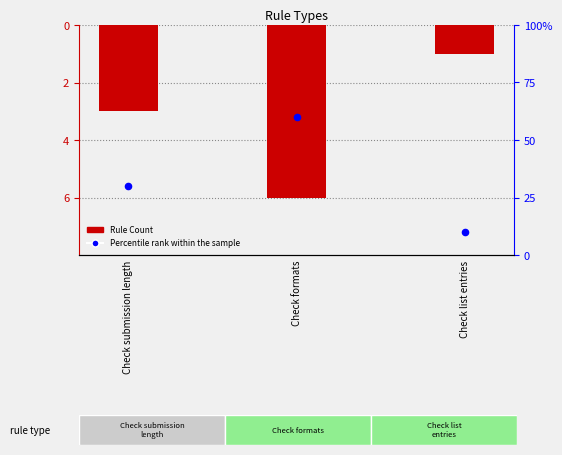

Is the value of Rule Count at Check submission length greater than the value of Percentile rank at Check formats?

No